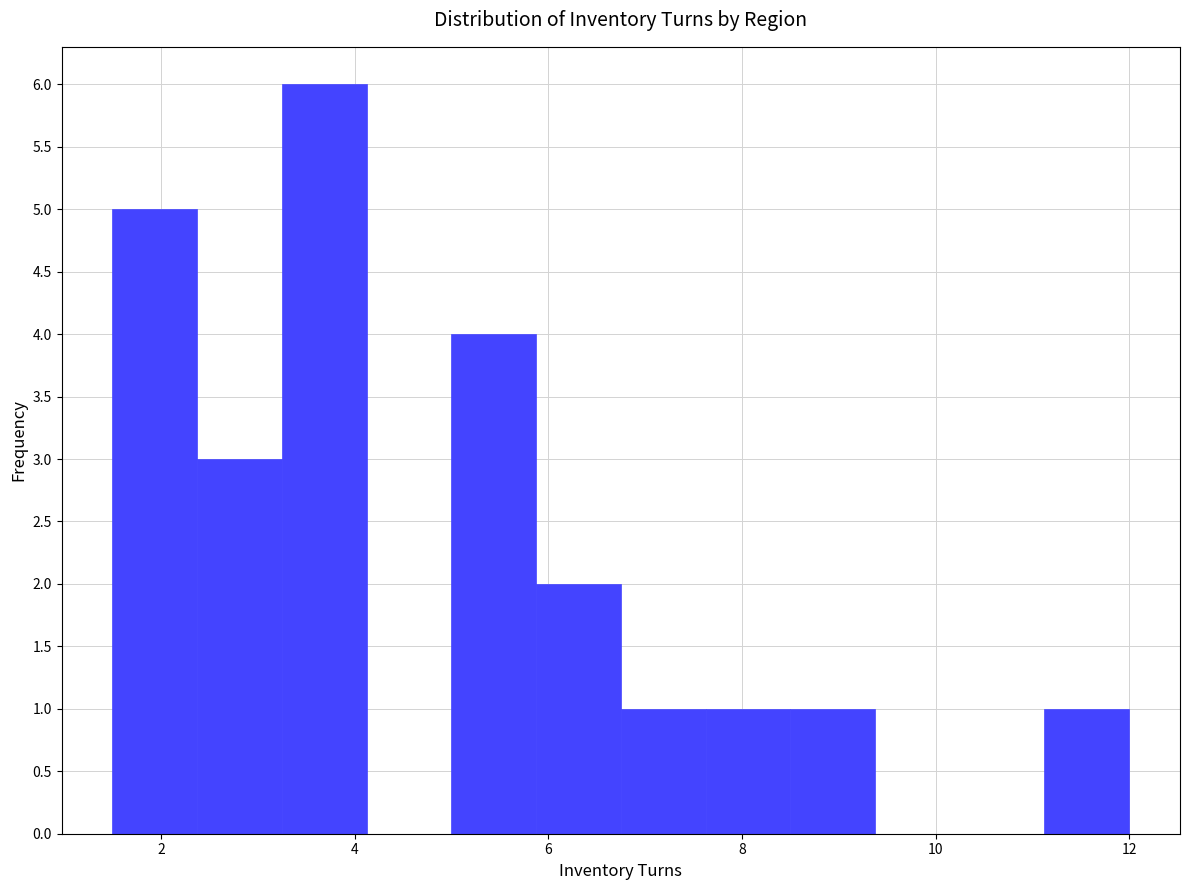

Over which range of the x-axis is the bar tallest?

3.2 to 4.2